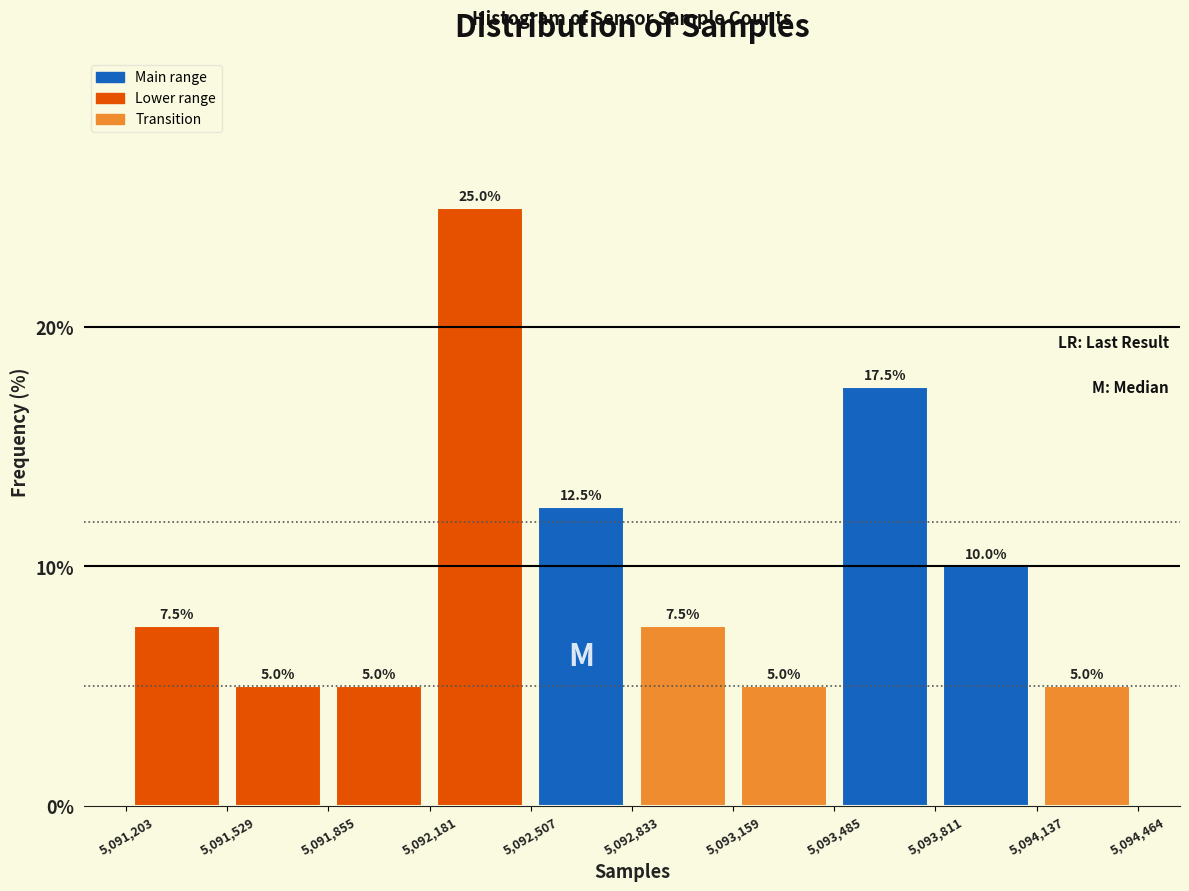

Over which range of the x-axis is the bar tallest?

5,092,181 to 5,092,507